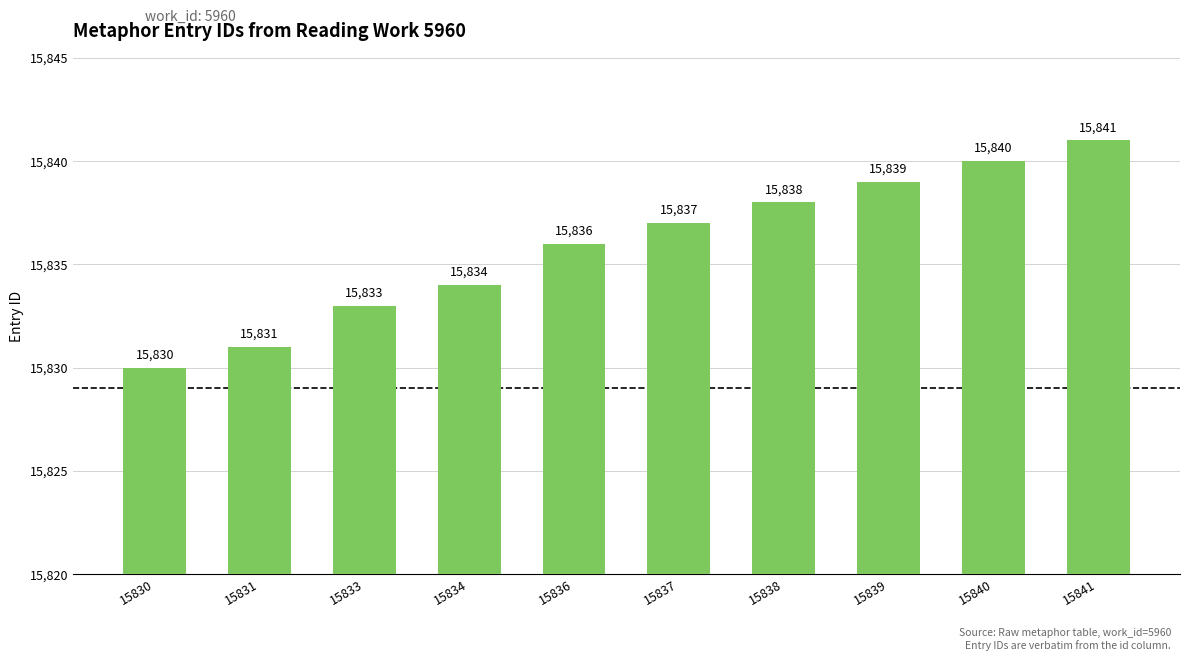

What is the sum of the values at 15830 and 15836?

31666